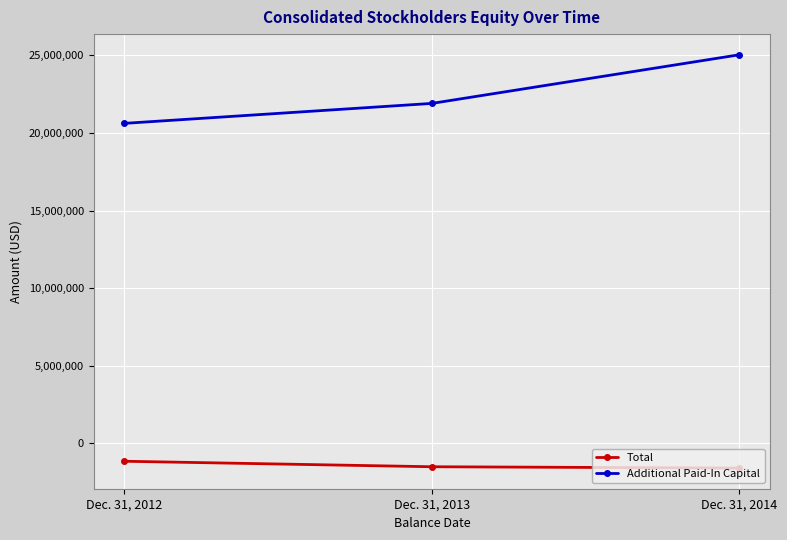

What value does the Total series have at Dec. 31, 2013, to the nearest 100?

-1518000